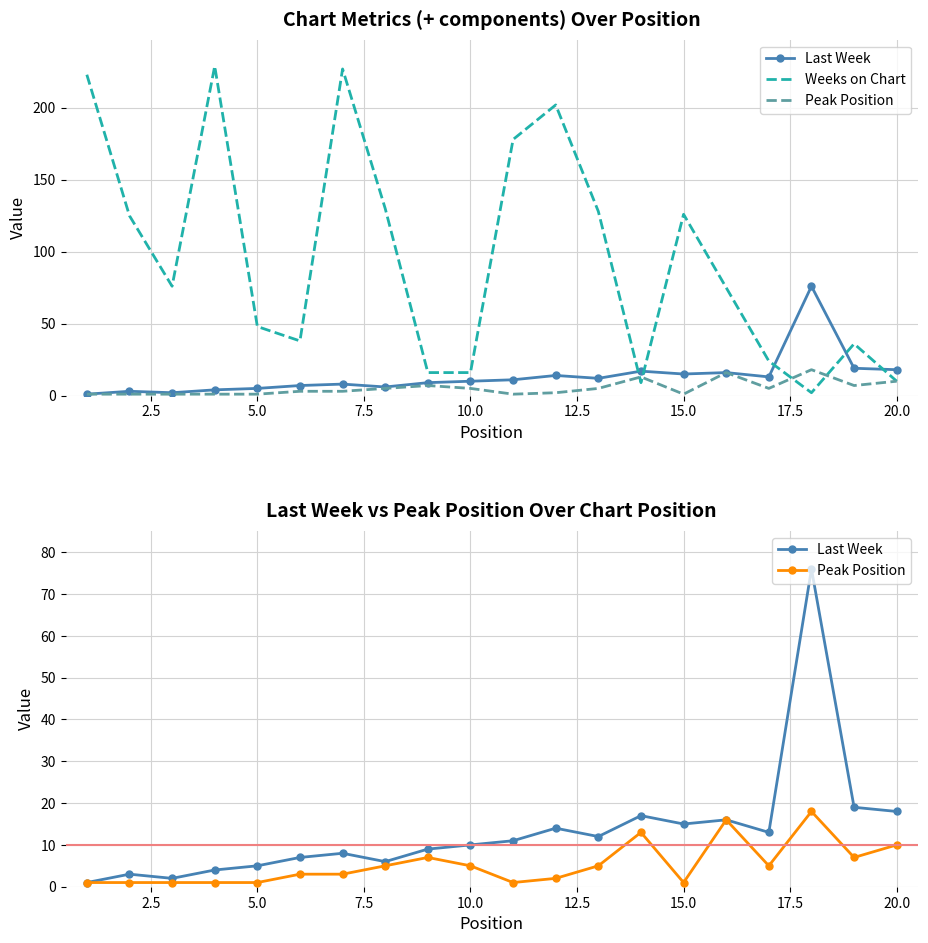

How many series are shown in this chart?

3